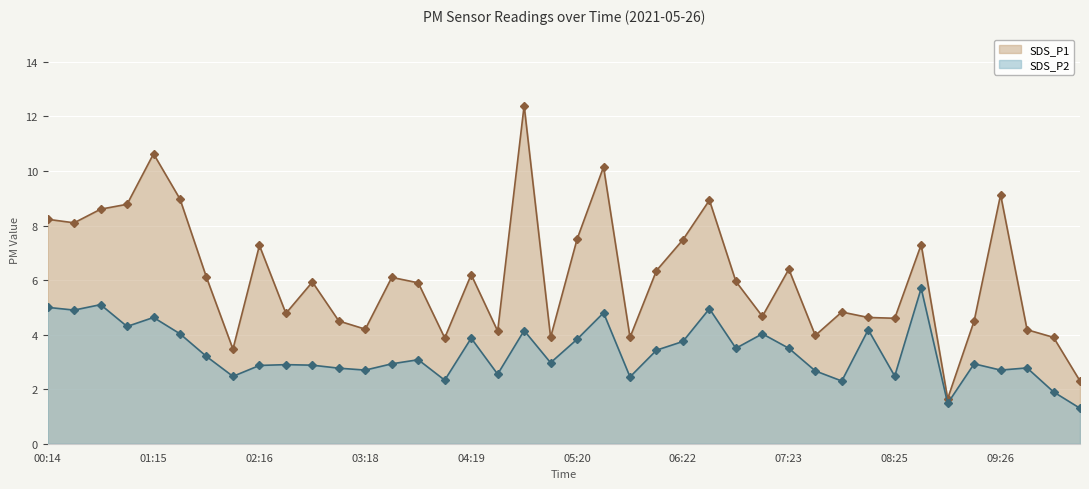

Reading right to left, transcribe all the data shown in this chart.

SDS_P1: 10:13=2.3	09:57=3.9	09:42=4.2	09:26=9.1	09:11=4.5	08:55=1.6	08:40=7.3	08:25=4.6	08:09=4.6	07:54=4.8	07:39=4.0	07:23=6.4	07:08=4.7	06:53=6.0	06:37=8.9	06:22=7.5	06:07=6.3	05:51=3.9	05:36=10.2	05:20=7.5	05:05=3.9	04:50=12.4	04:34=4.1	04:19=6.2	04:04=3.9	03:48=5.9	03:33=6.1	03:18=4.2	03:02=4.5	02:47=5.9	02:32=4.8	02:16=7.3	02:01=3.5	01:46=6.1	01:30=9.0	01:15=10.6	01:00=8.8	00:44=8.6	00:29=8.1	00:14=8.2
SDS_P2: 10:13=1.3	09:57=1.9	09:42=2.8	09:26=2.7	09:11=2.9	08:55=1.5	08:40=5.7	08:25=2.5	08:09=4.2	07:54=2.3	07:39=2.7	07:23=3.5	07:08=4.0	06:53=3.5	06:37=5.0	06:22=3.8	06:07=3.4	05:51=2.5	05:36=4.8	05:20=3.8	05:05=3.0	04:50=4.2	04:34=2.5	04:19=3.9	04:04=2.3	03:48=3.1	03:33=2.9	03:18=2.7	03:02=2.8	02:47=2.9	02:32=2.9	02:16=2.9	02:01=2.5	01:46=3.2	01:30=4.0	01:15=4.6	01:00=4.3	00:44=5.1	00:29=4.9	00:14=5.0